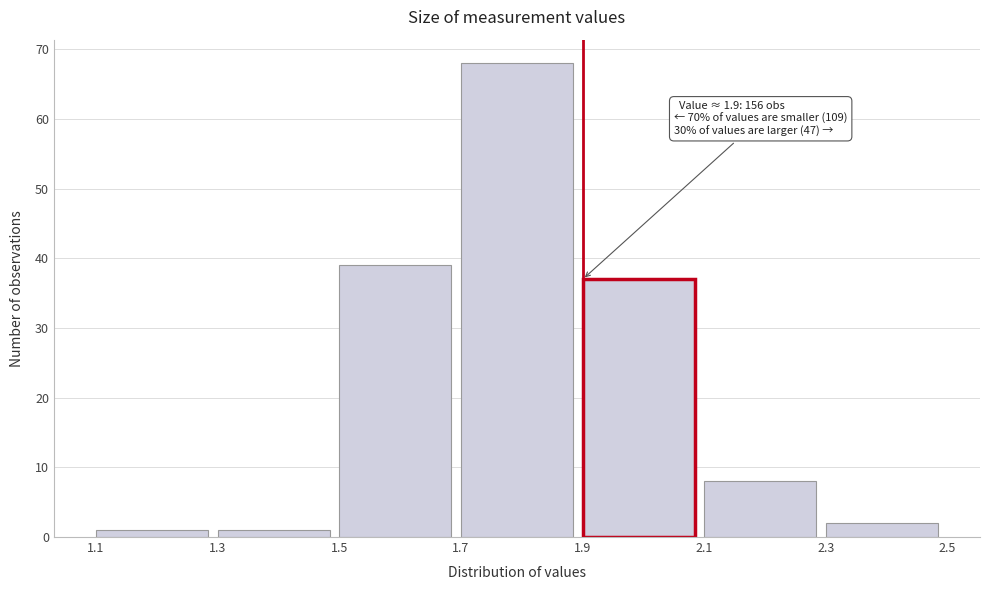

Which range on the x-axis has the tallest bar?

1.7 to 1.9